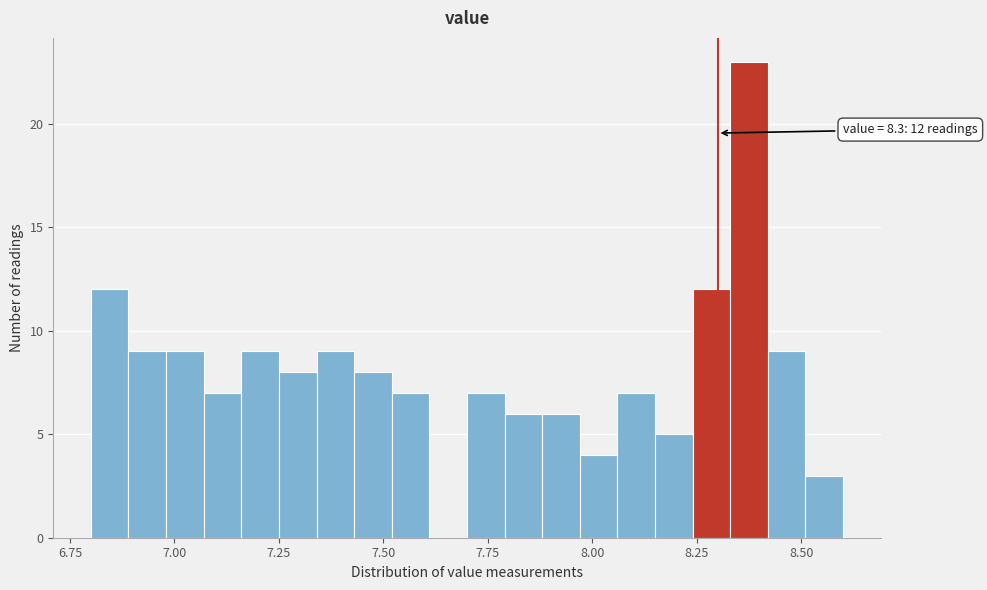

Around what value on the x-axis is the tallest bar? Give the approximate position of its centre, as read against the axis.

8.40